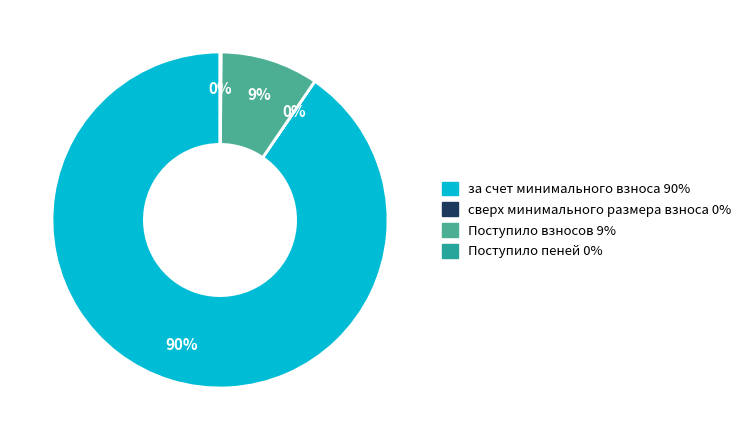

The за счет минимального взноса slice represents 78% of the pie. True or false?

False